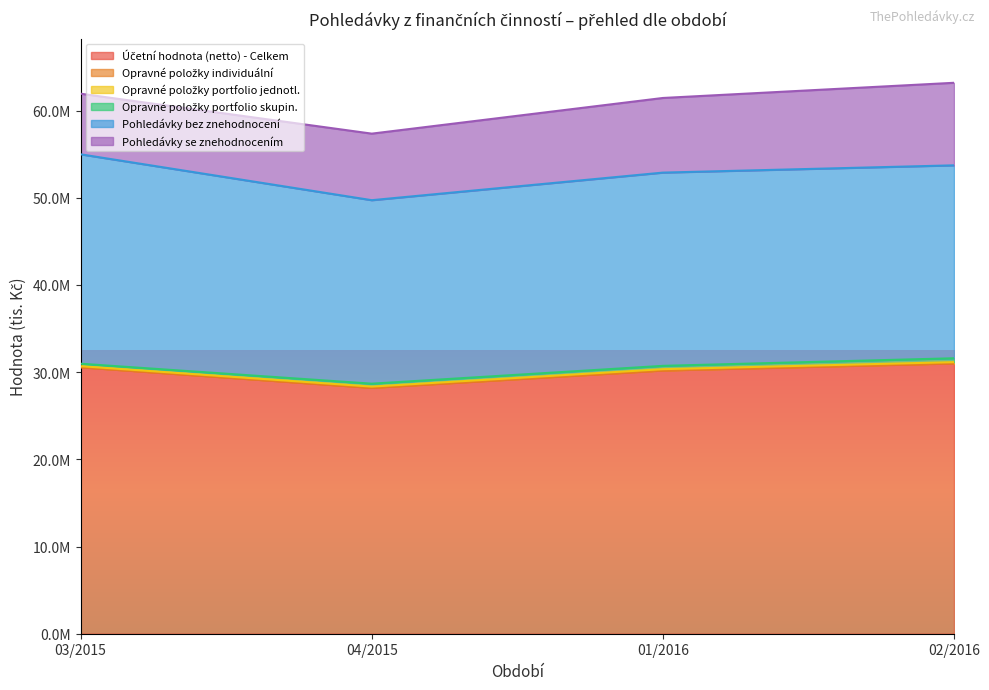

Where does the Opravné položky portfolio jednotl. series first go above 139994?

01/2016